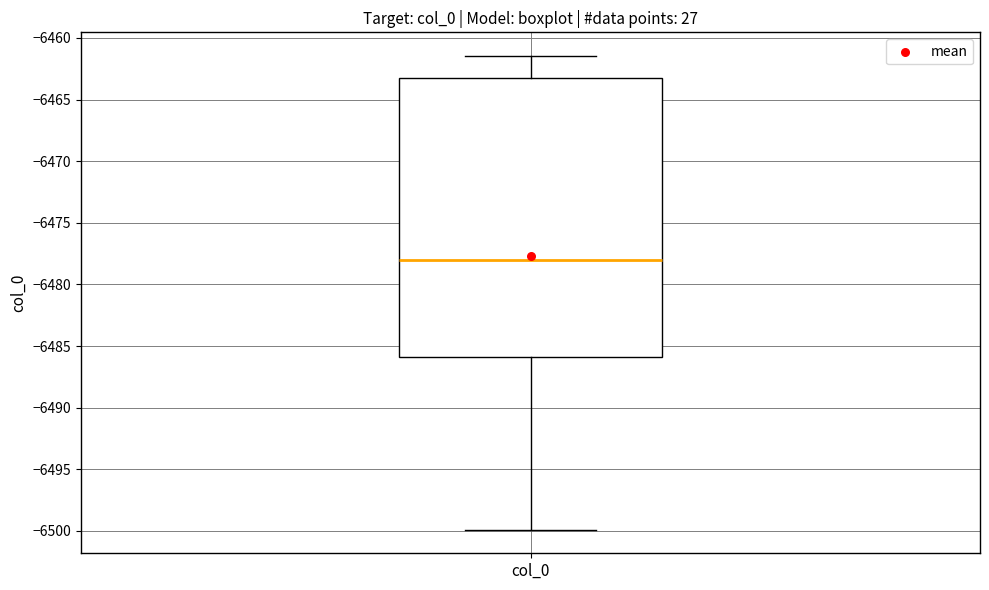

Read this box plot against the y-axis: the position of the median line, the range covered by the box, and the ends of both whiskers. The values are not printed on the chart, so give them approximately, as read against the axis.

median -6478.0, box -6486.0 to -6463.5, whiskers -6500.0 to -6461.5